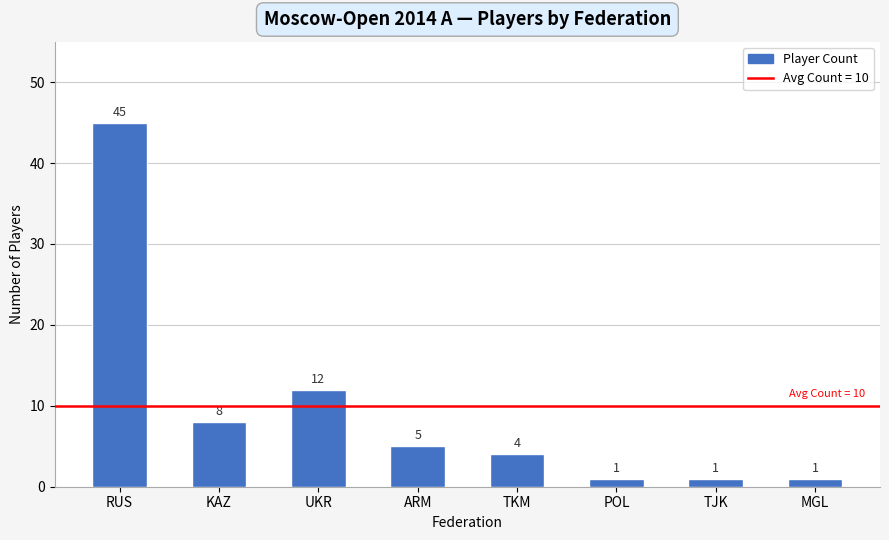

What is the label of the 2nd bar from the left?

KAZ